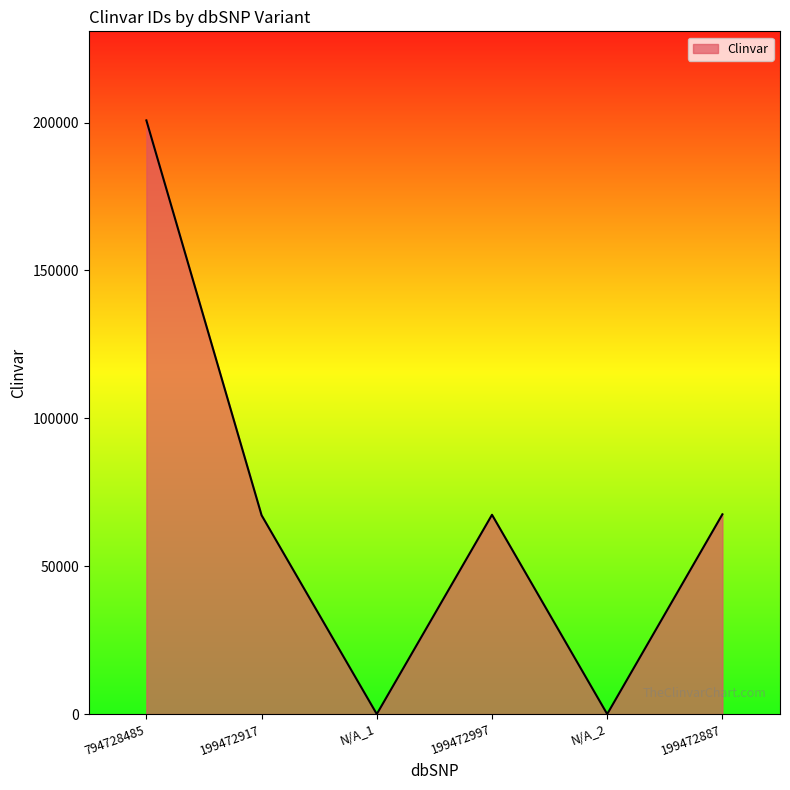

What is the change in value from N/A_2 to 199472887?

+67551